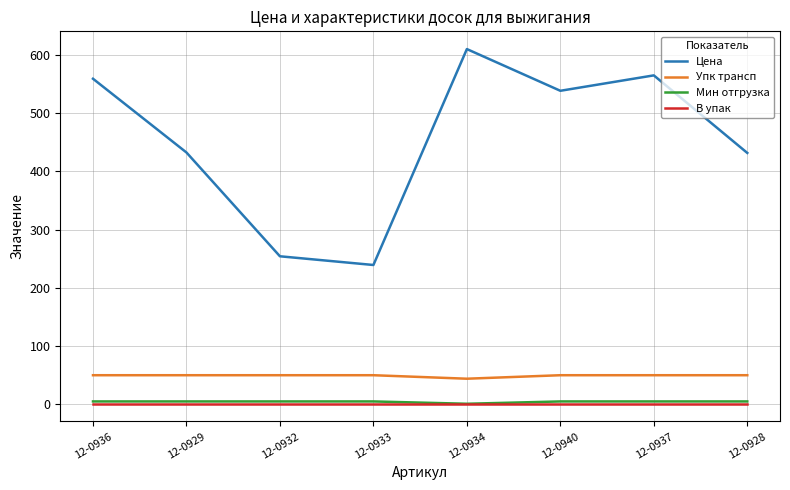

Between 12-0933 and 12-0940, which series saw the biggest shift?

Цена